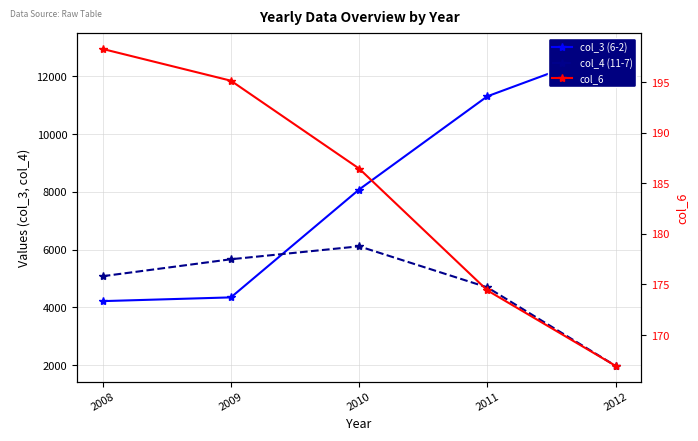

List the series in order of their peak value, lowest first.

col_6, col_4 (11-7), col_3 (6-2)